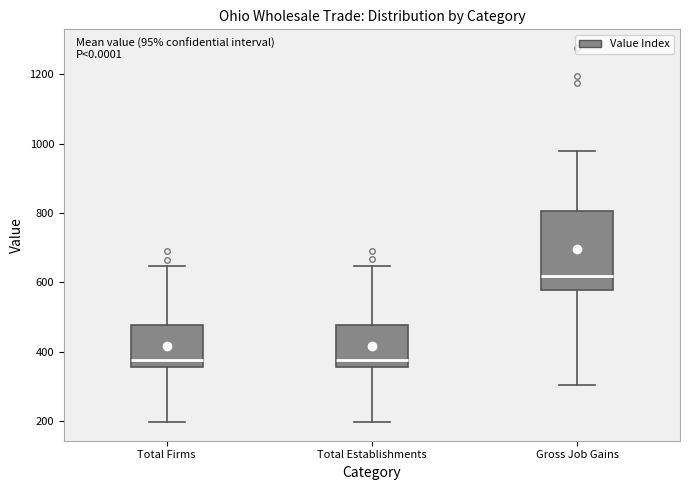

Reading left to right, transcribe this box plot: for each box, give where its median line is, the range the box spans, and where its two whiskers end, as read against the y-axis. The values are not printed on the chart, so give them approximately, as read against the axis.

Total Firms: median 380, box 360 to 480, whiskers 200 to 640
Total Establishments: median 380, box 360 to 480, whiskers 200 to 640
Gross Job Gains: median 620, box 580 to 800, whiskers 300 to 980